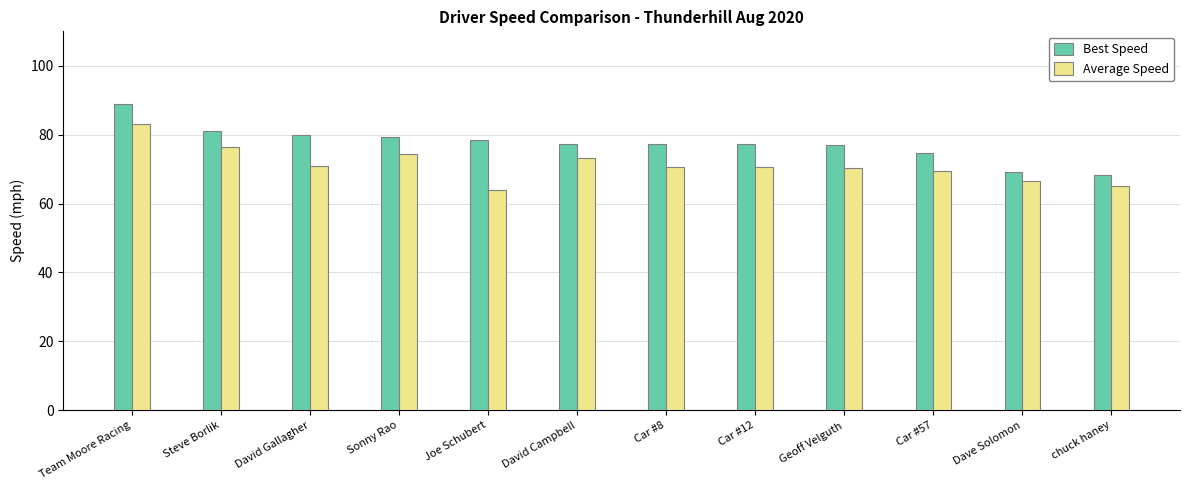

Which series has the widest spread of values?

Best Speed